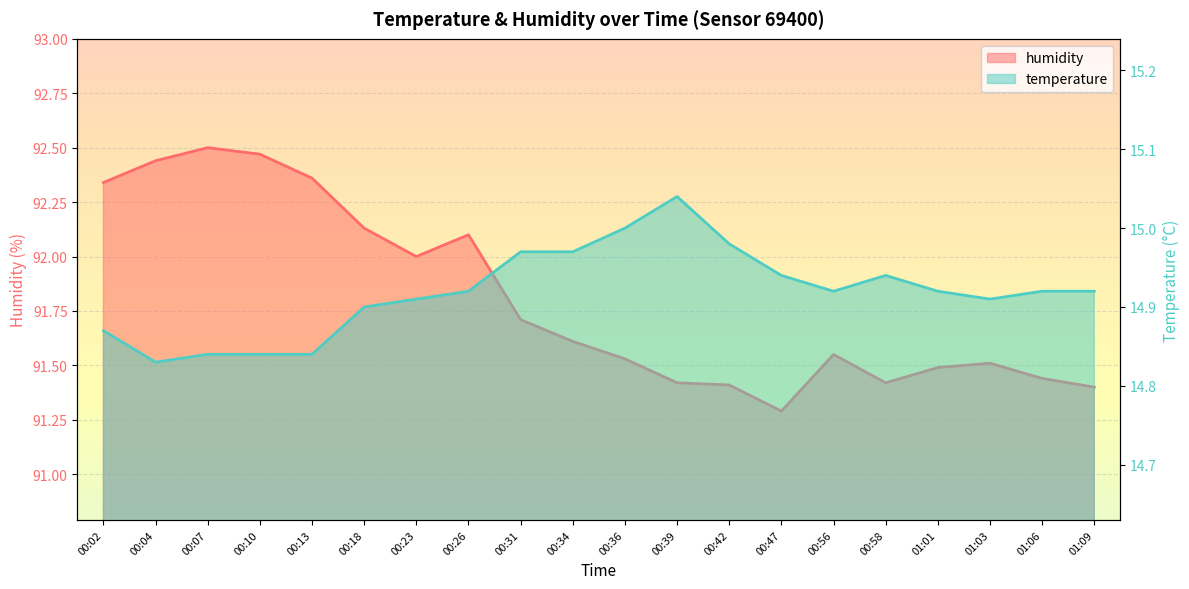

Reading left to right, transcribe all the data shown in this chart.

temperature: 00:02=14.9	00:04=14.8	00:07=14.8	00:10=14.8	00:13=14.8	00:18=14.9	00:23=14.9	00:26=14.9	00:31=15.0	00:34=15.0	00:36=15.0	00:39=15.0	00:42=15.0	00:47=14.9	00:56=14.9	00:58=14.9	01:01=14.9	01:03=14.9	01:06=14.9	01:09=14.9
humidity: 00:02=92.3	00:04=92.4	00:07=92.5	00:10=92.5	00:13=92.4	00:18=92.1	00:23=92.0	00:26=92.1	00:31=91.7	00:34=91.6	00:36=91.5	00:39=91.4	00:42=91.4	00:47=91.3	00:56=91.5	00:58=91.4	01:01=91.5	01:03=91.5	01:06=91.4	01:09=91.4